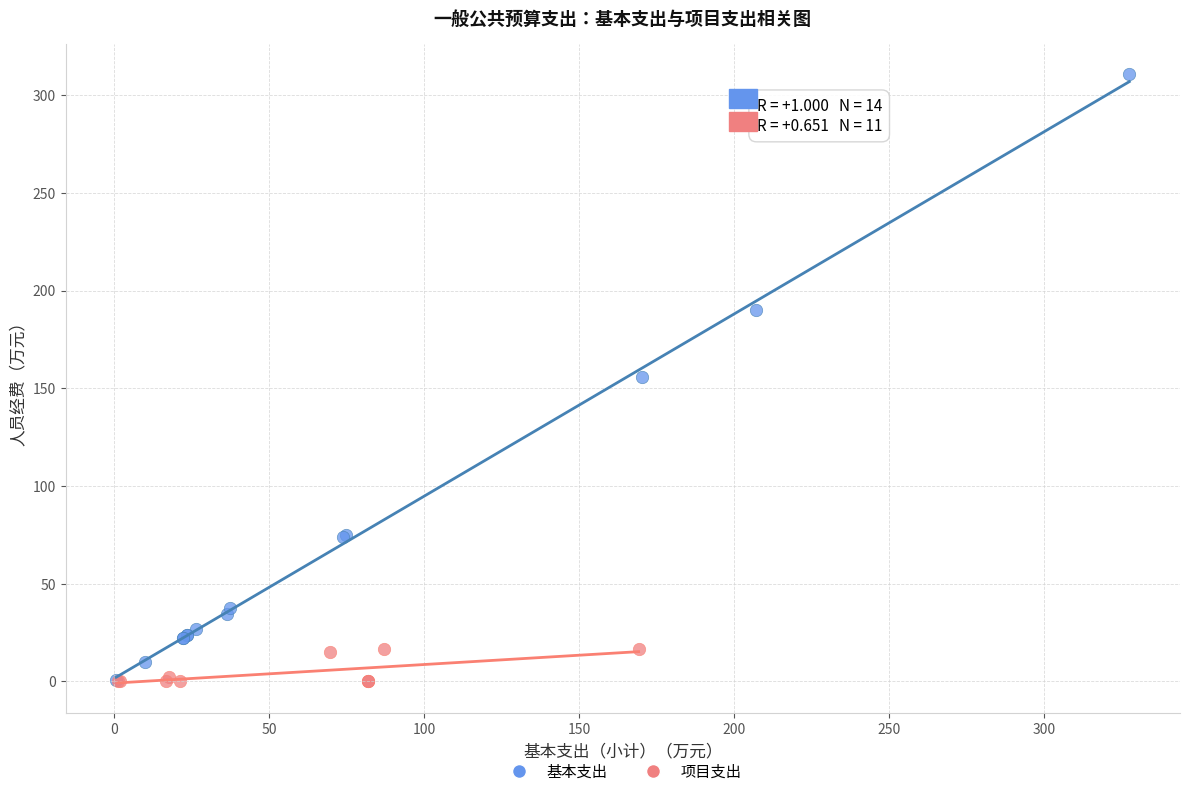

Which series has the widest spread of Y values?

基本支出